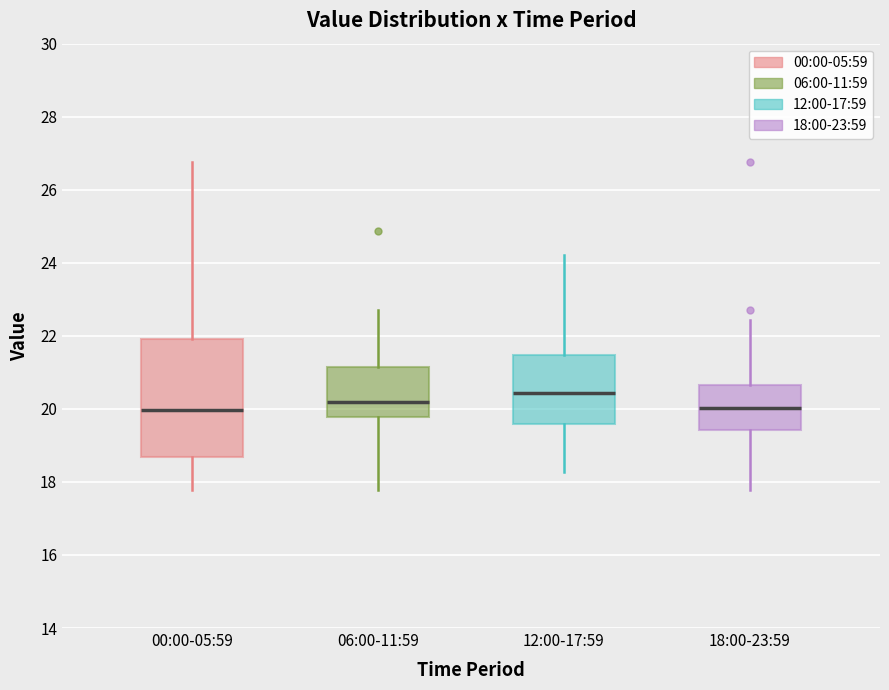

Where is the lower edge of the box for 00:00-05:59 on the y-axis? The values are not printed on the chart, so give them approximately, as read against the axis.

18.6